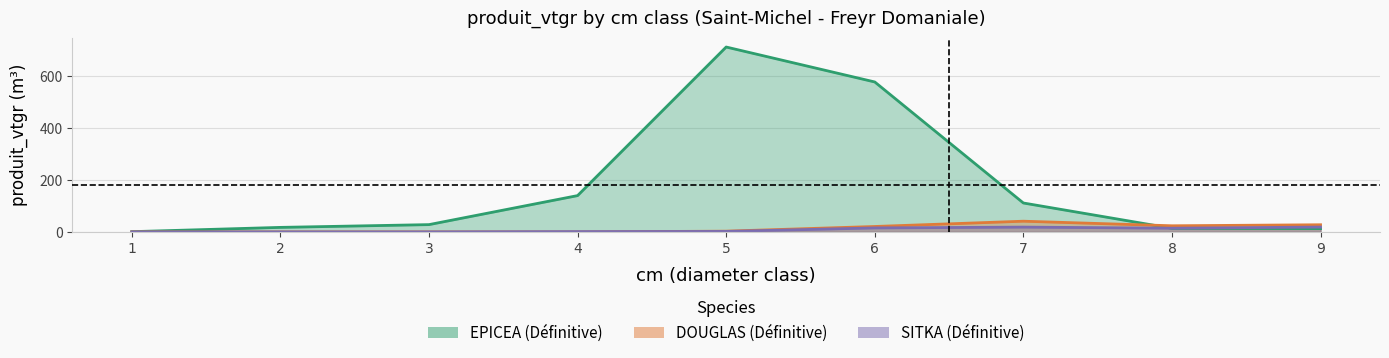

At which label is DOUGLAS closest to 20?

6